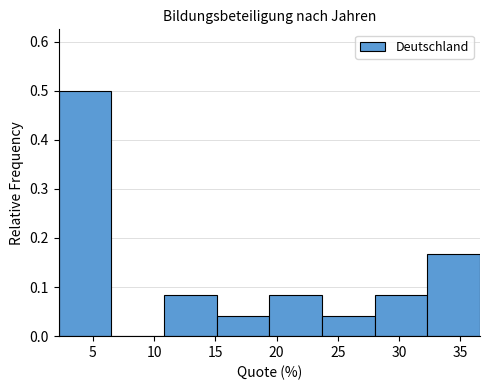

Reading left to right, transcribe this chart: for each bar, give the range it covers on the x-axis and its height. Neither the bar edges nor the heights are printed on the chart, so give them approximately, as read against the axes.

2.2 to 6.5: 0.50
6.5 to 10.8: 0
10.8 to 15.1: 0.08
15.1 to 19.4: 0.04
19.4 to 23.7: 0.08
23.7 to 28.0: 0.04
28.0 to 32.3: 0.08
32.3 to 36.6: 0.17